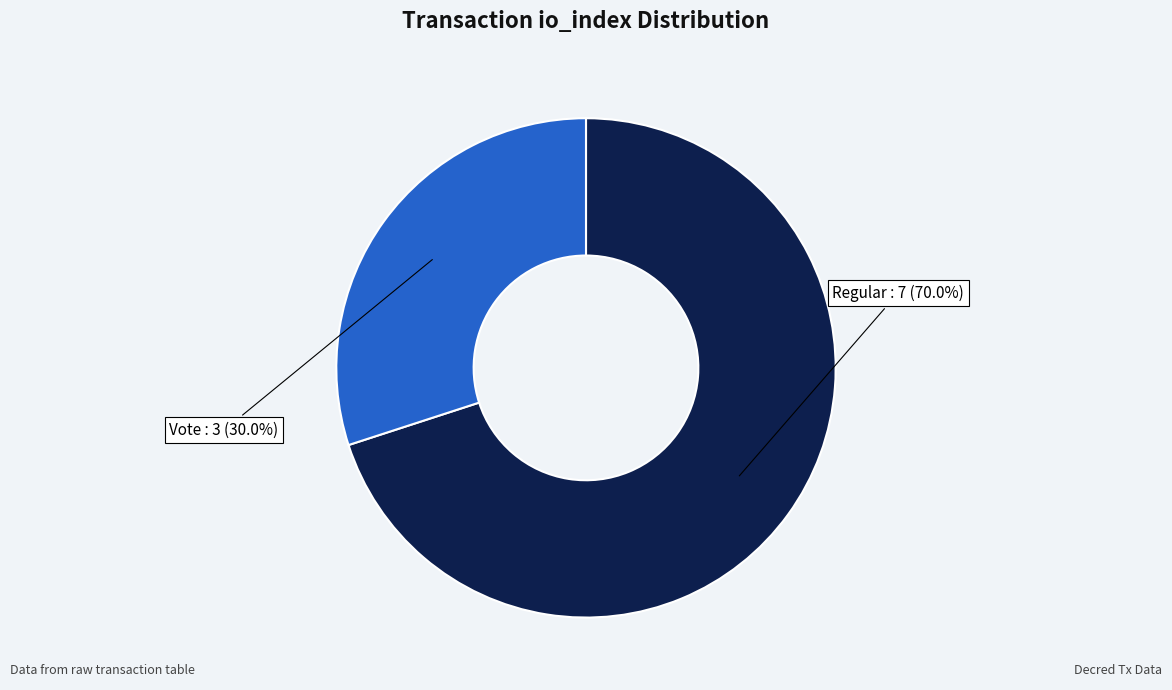

Count the number of slices in the pie.

2